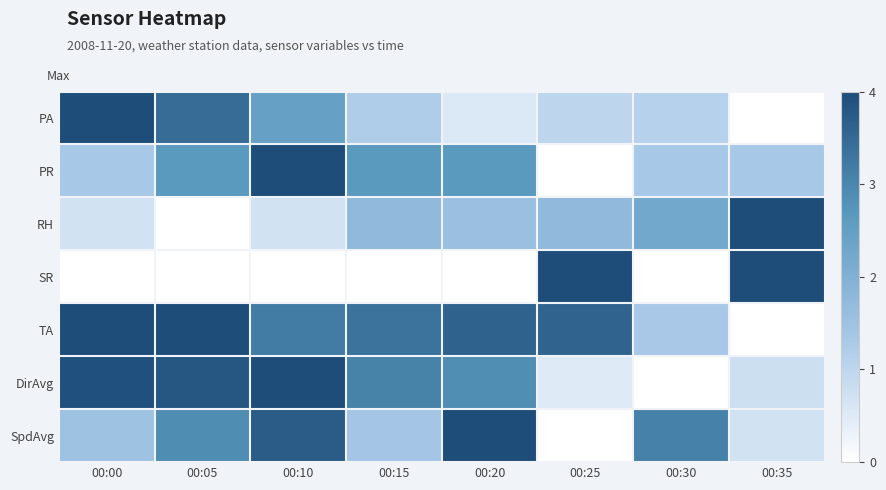

What is the spread (max minus min) of values at 00:10?

1.0